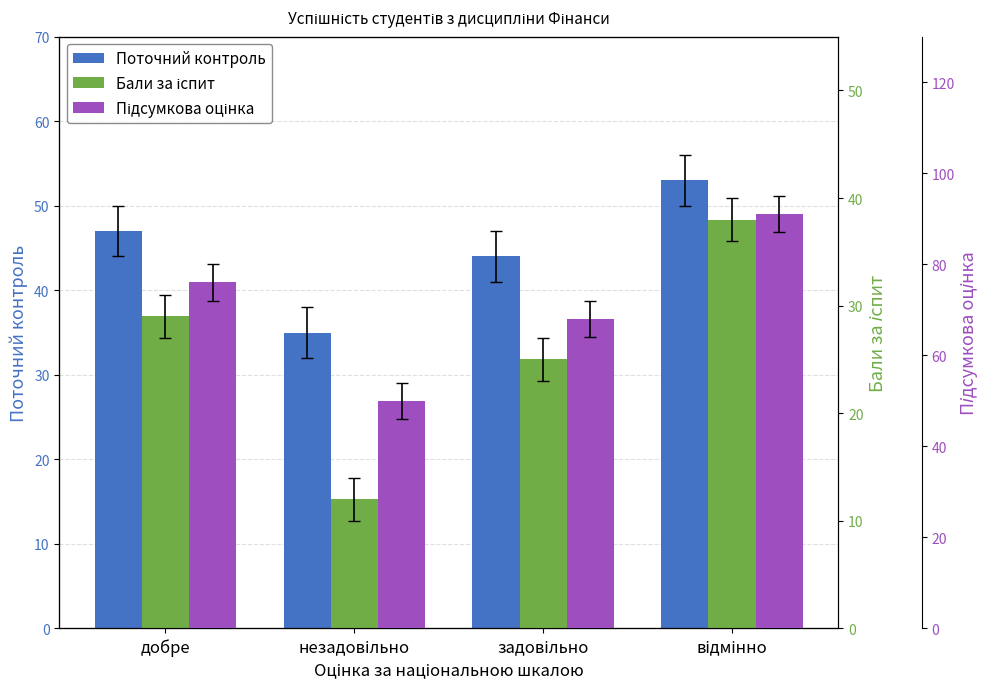

Which has a higher value, відмінно or незадовільно?

відмінно